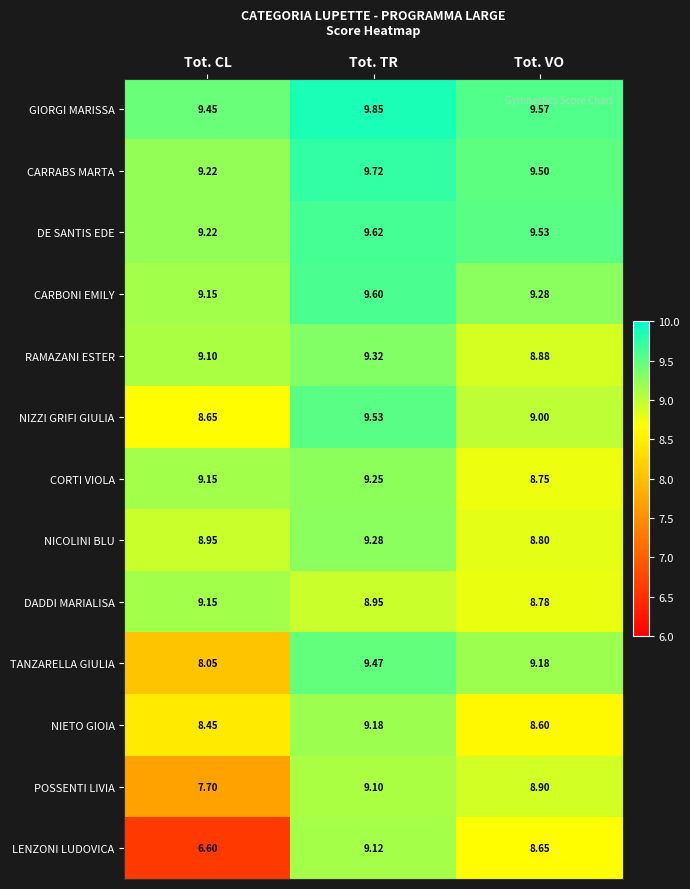

Between Tot. CL and Tot. TR, which series saw the biggest shift?

LENZONI LUDOVICA